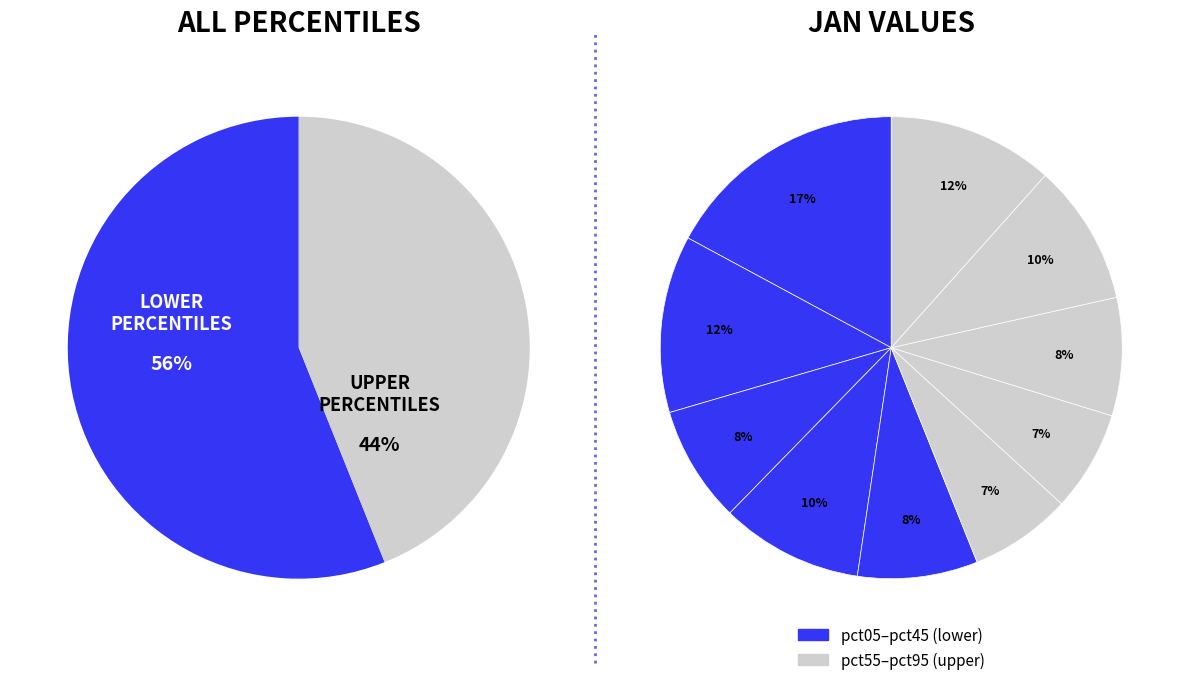

Is pct85 the majority of the pie?

No